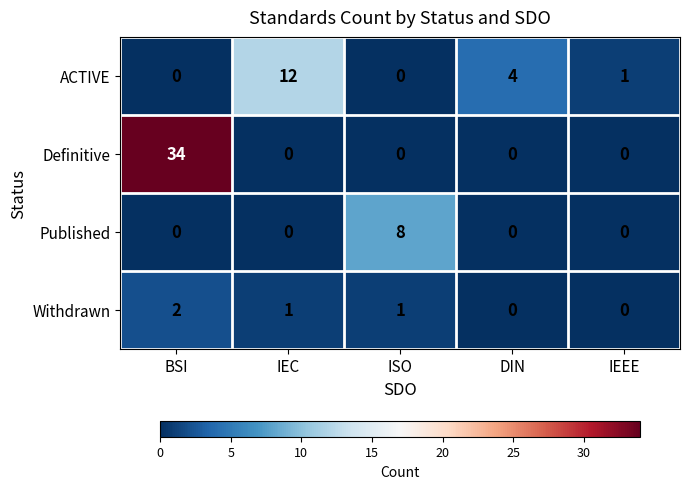

Which series has the largest total across all categories?

Definitive